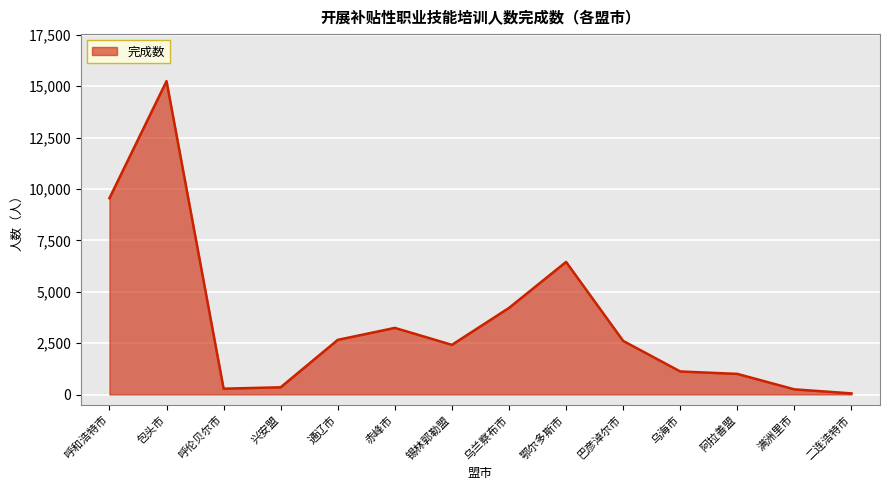

What is the sum of all values?

49442